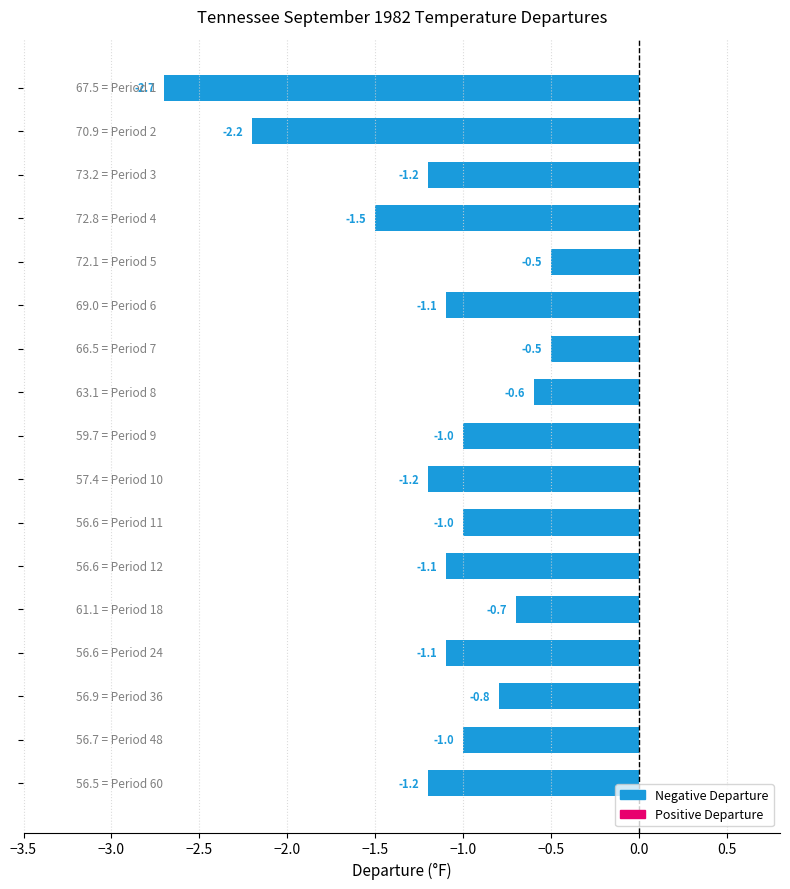

What is the smallest value displayed?

-2.7